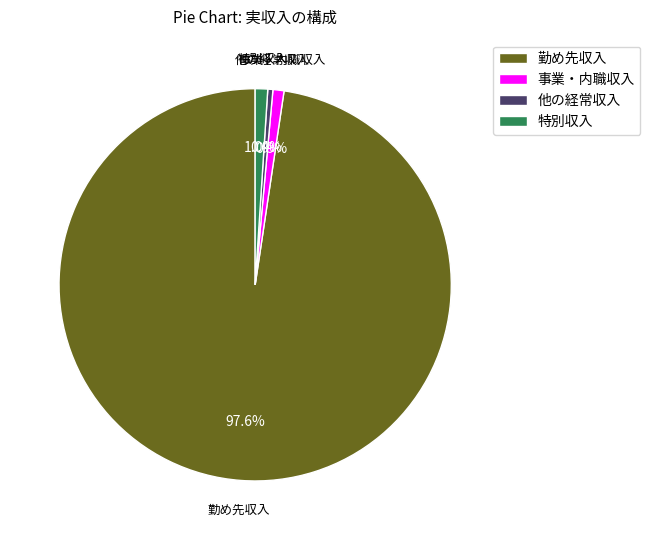

What is the total percentage of 特別収入 and 勤め先収入?

98.7%